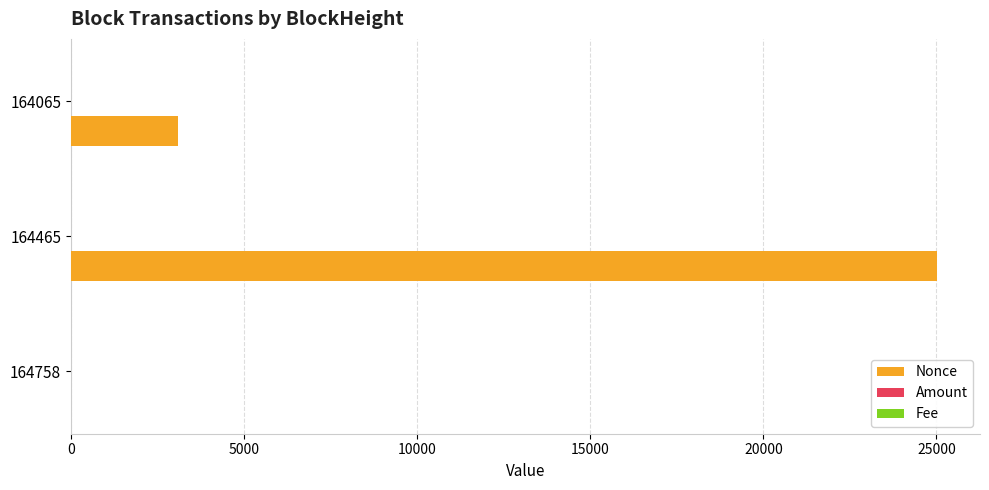

How many values in Nonce are above zero?

2